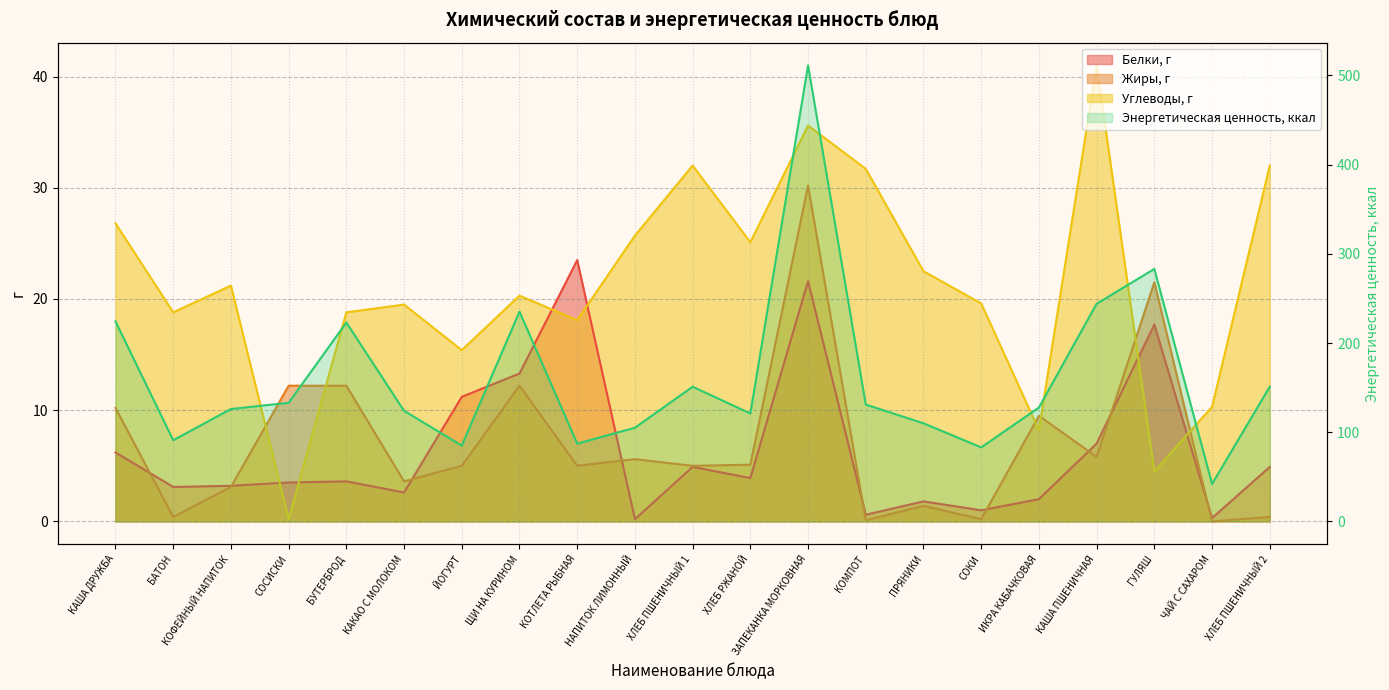

What is the label of the 10th point from the left?

НАПИТОК ЛИМОННЫЙ